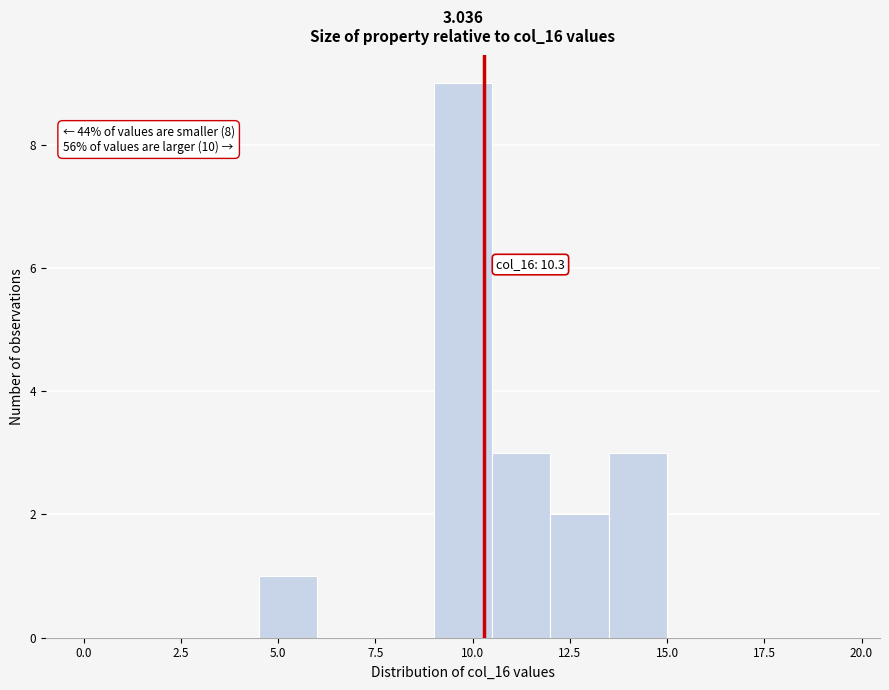

Around what value on the x-axis is the tallest bar? Give the approximate position of its centre, as read against the axis.

10.0